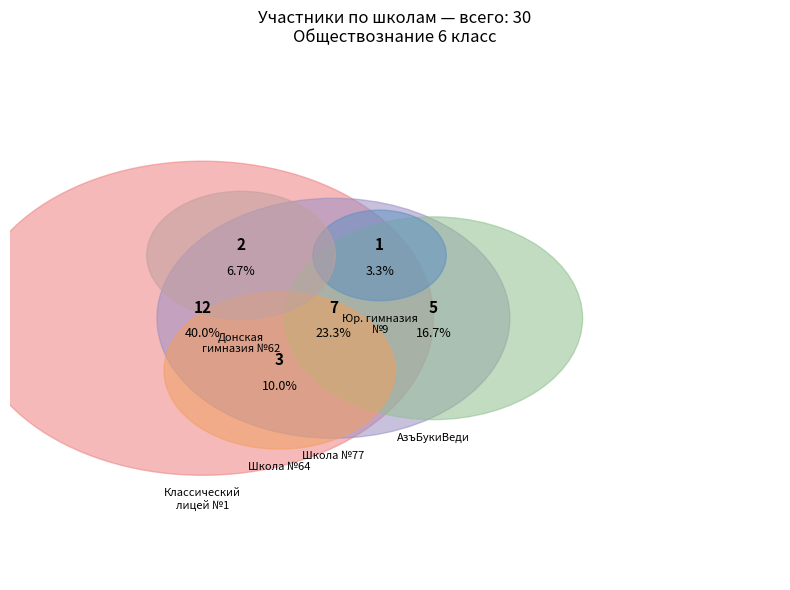

Is the sum of МАОУ "Классический лицей № 1" and МБОУ "Школа № 64" greater than half?

No